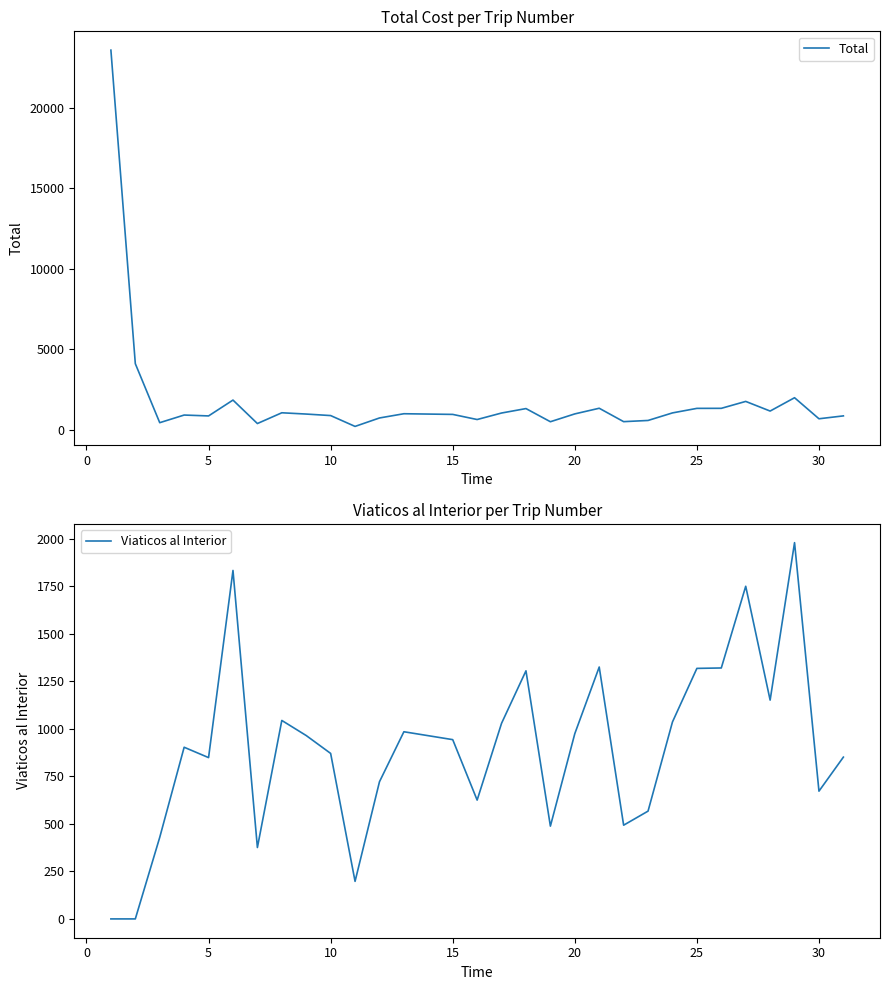

In Viaticos al Interior, how many points are higher than both neighbors (excluding endpoints)?

8